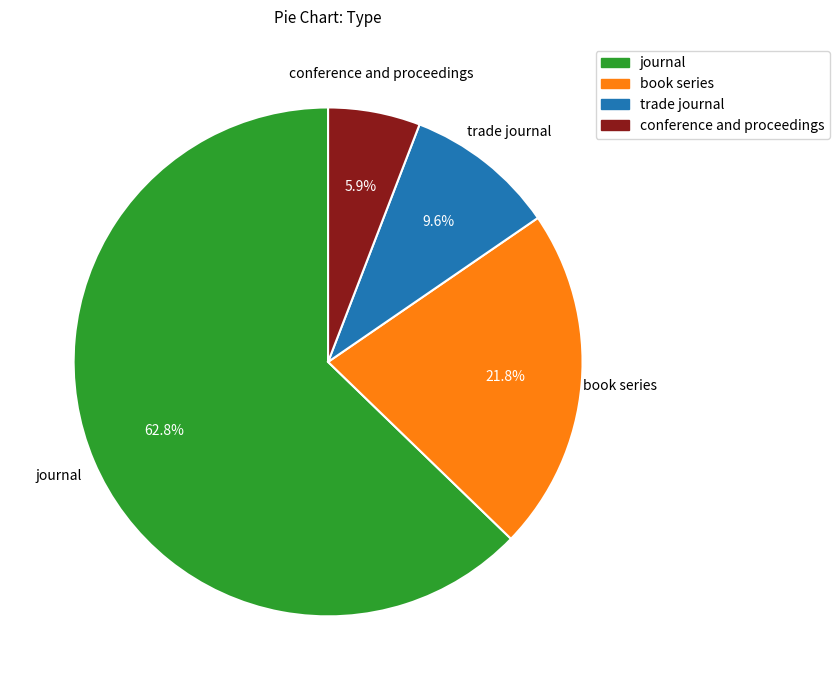

Which category has the biggest portion of the pie?

journal